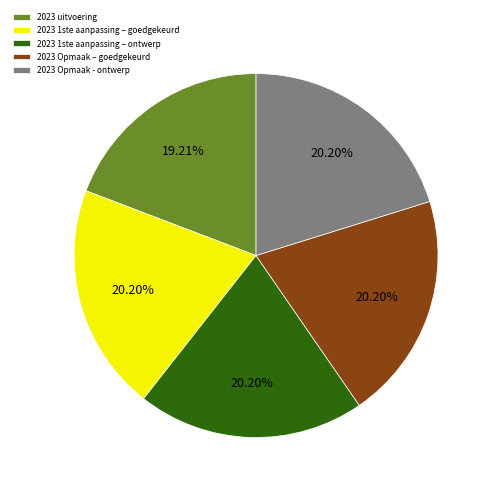

Count the number of slices in the pie.

5